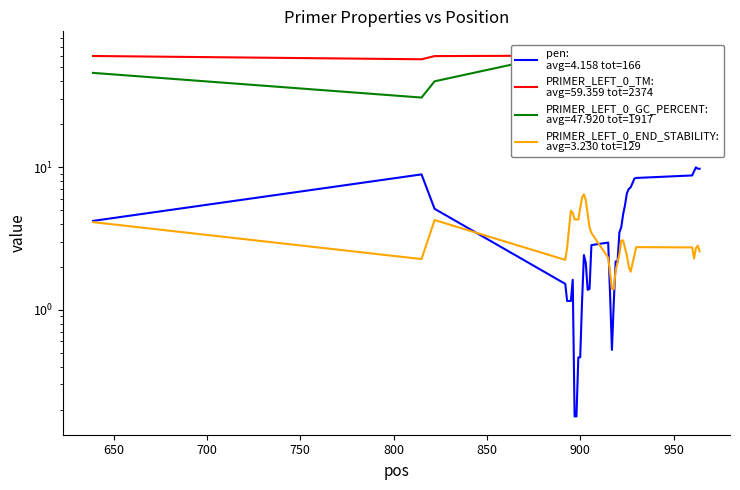

Which series has the widest spread of values?

PRIMER_LEFT_0_GC_PERCENT